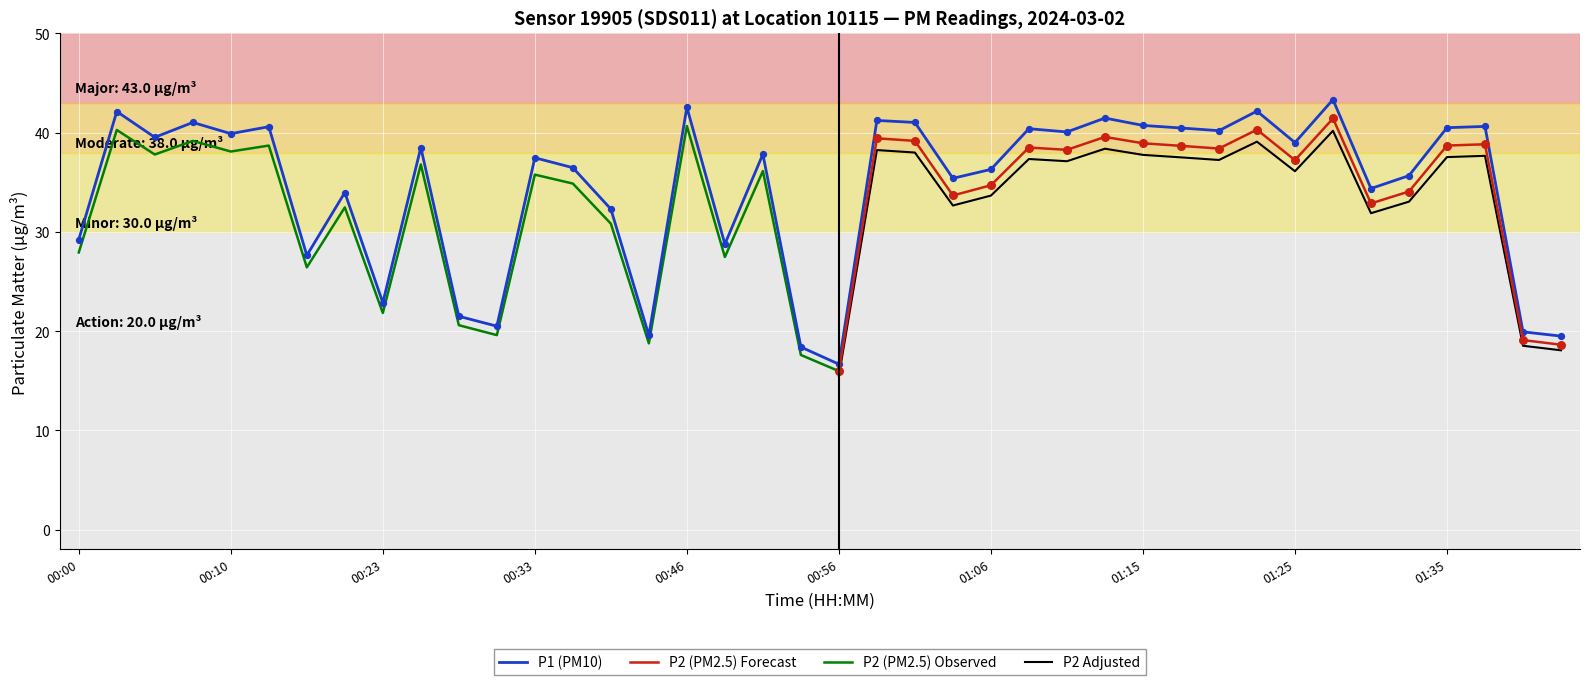

Which series has the widest spread of Y values?

P1